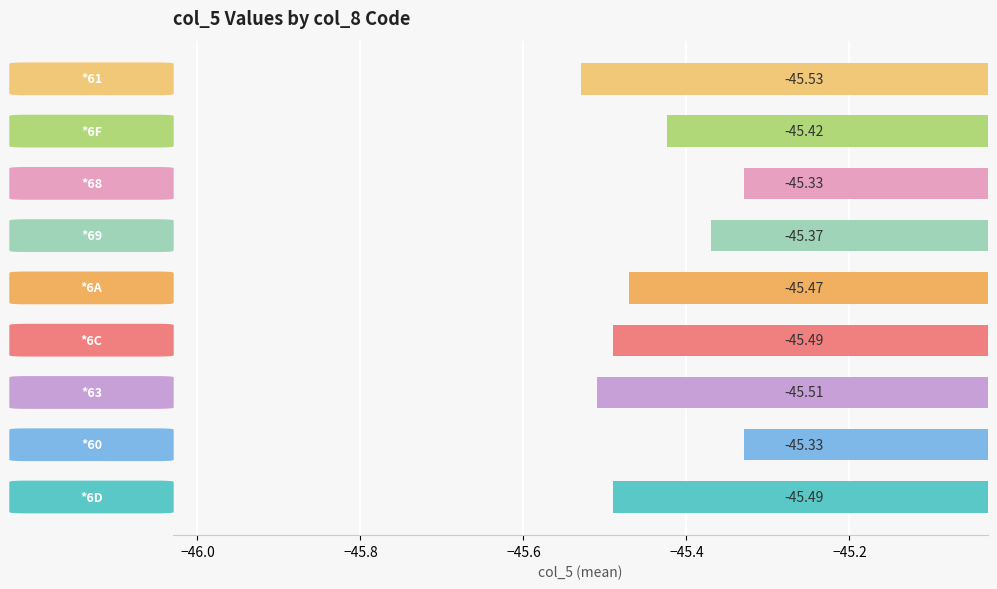

What is the sum of all values?

-408.9